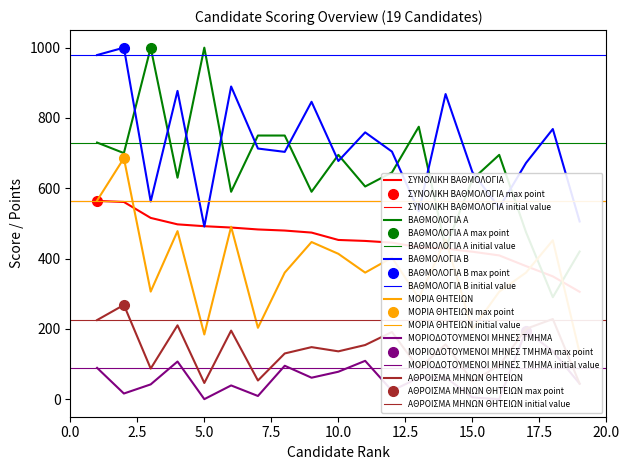

Which series has the largest range (max minus min)?

ΒΑΘΜΟΛΟΓΙΑ Α